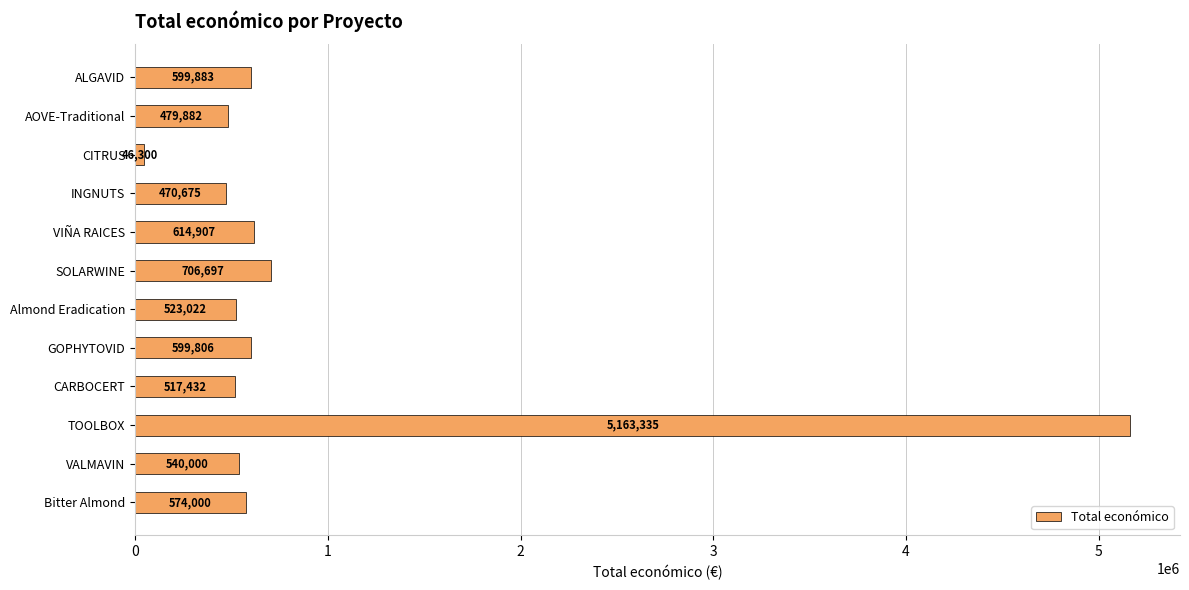

What is the difference between the maximum and second lowest values?

4692660